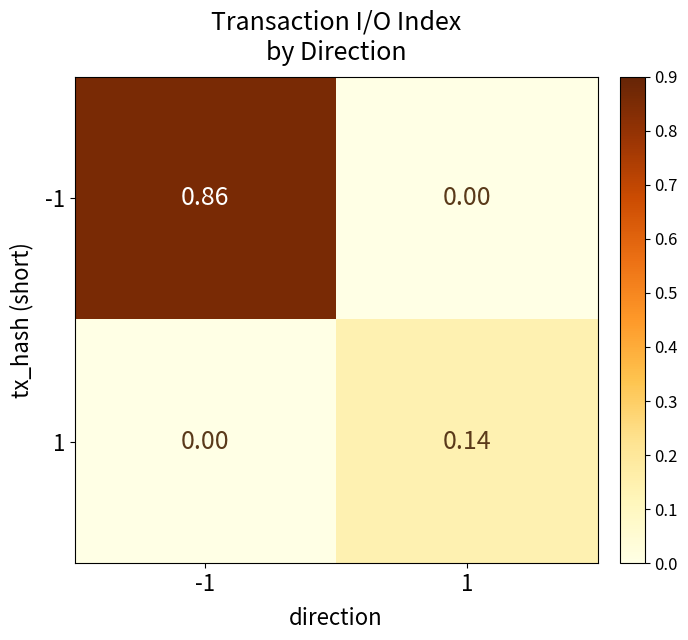

Is the value of 1 at 1 greater than the value of -1 at 1?

Yes